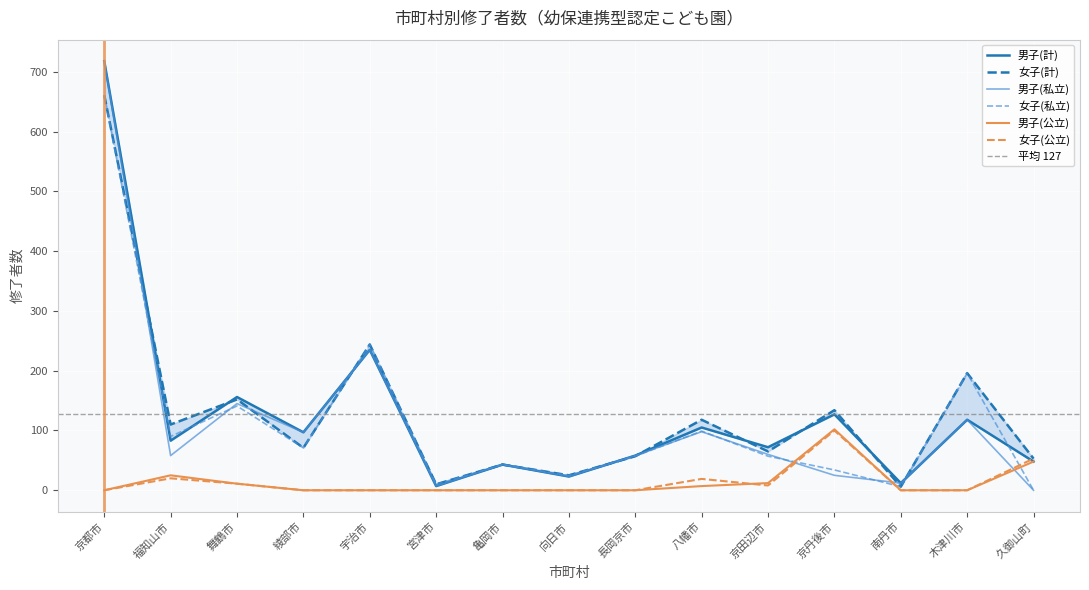

What are all the series names shown in the legend?

男子(私立), 女子(私立), 男子(公立), 女子(公立), 男子(計), 女子(計)